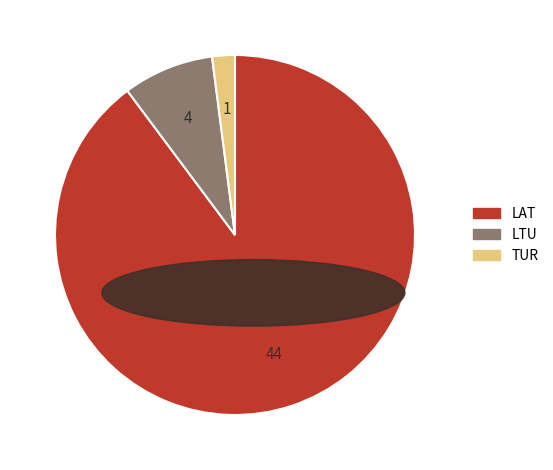

Combined, do LTU and TUR account for over 50%?

No